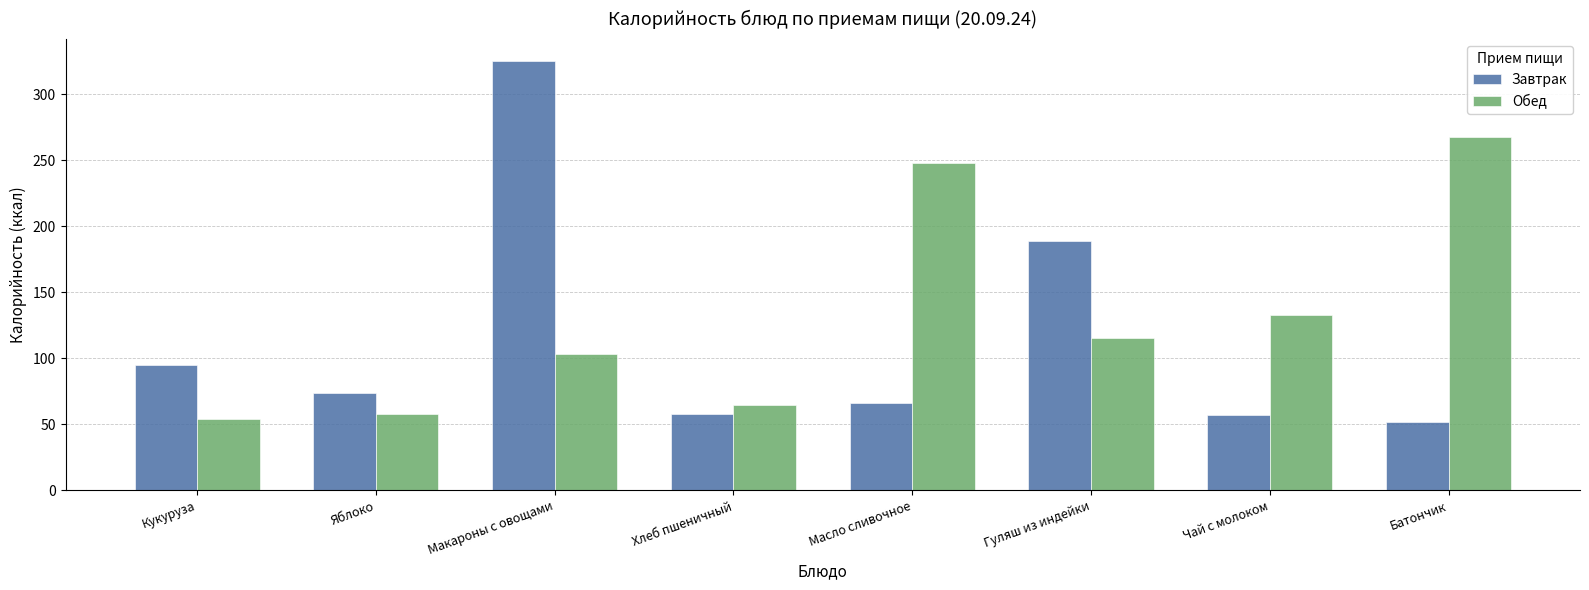

What is the greatest value displayed?

325.6